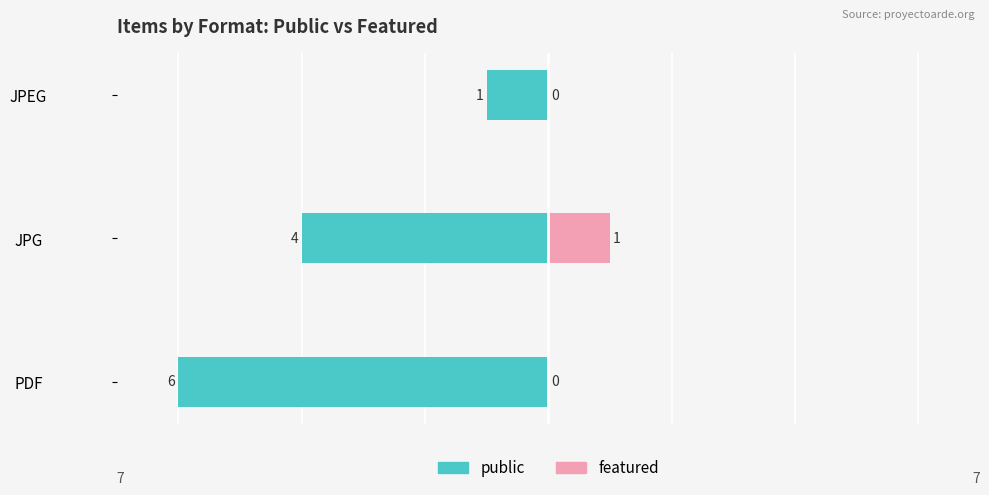

At how many categories does at least one series exceed -4?

3